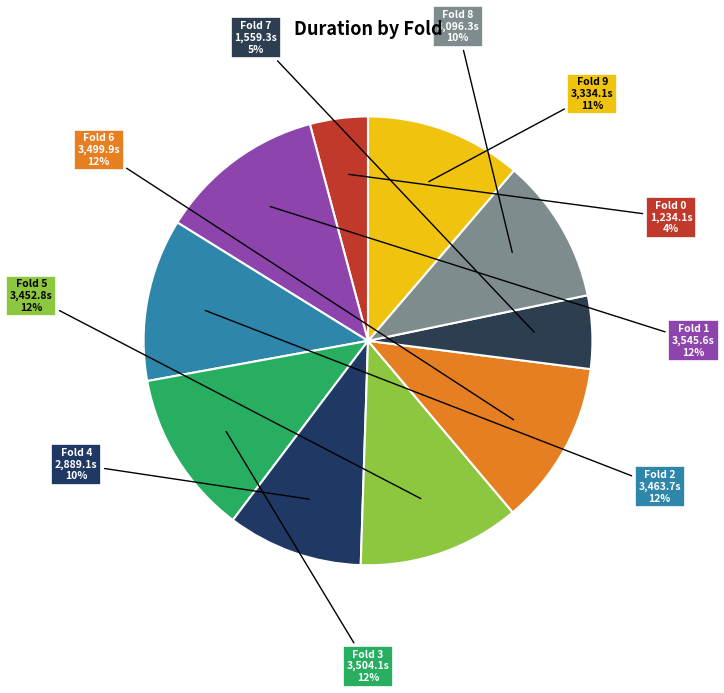

Count the number of slices in the pie.

10